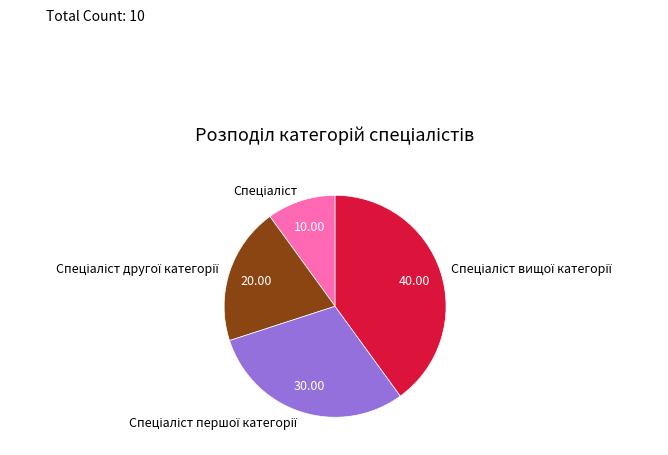

Is there a majority slice in this chart?

No